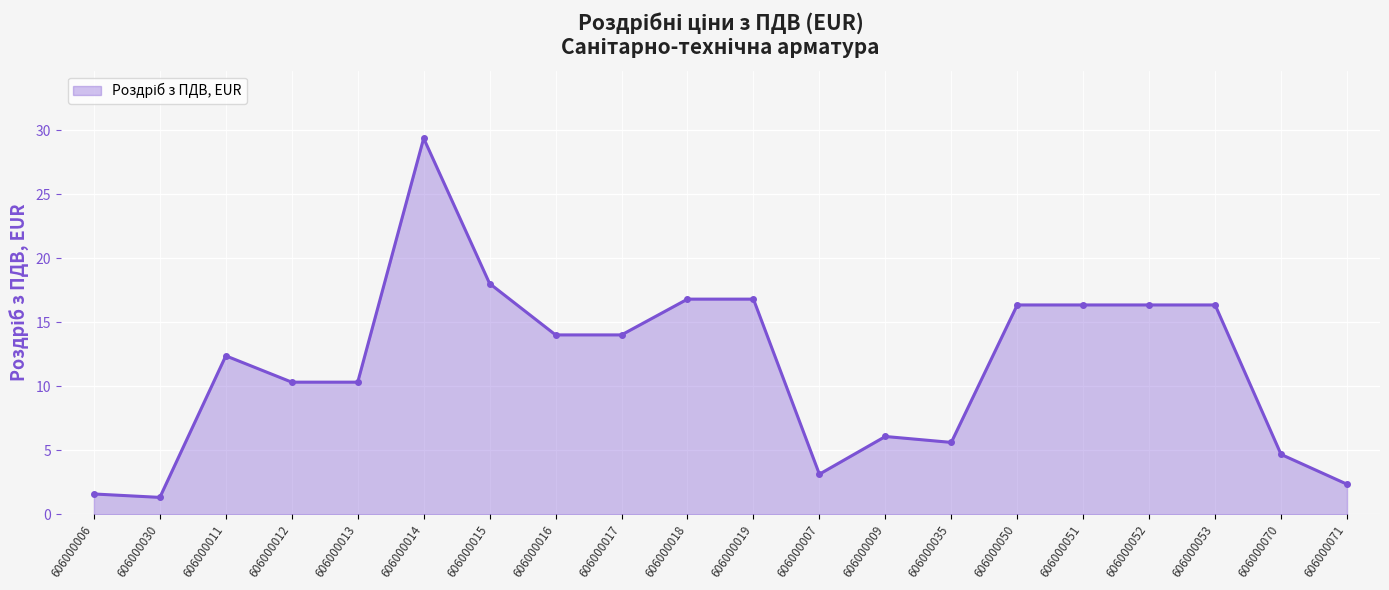

The value at 606000018 is 23.8. True or false?

False